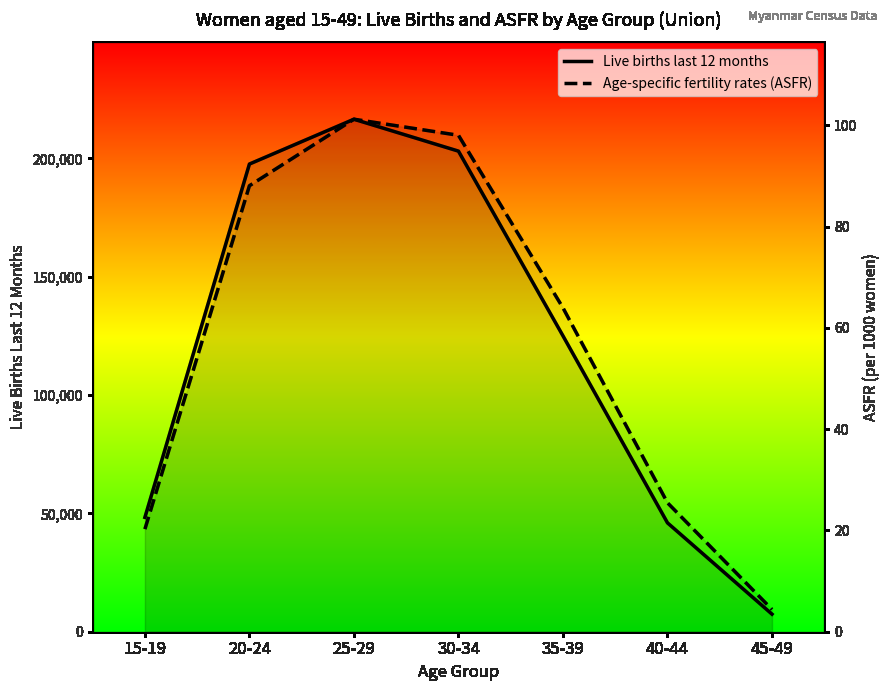

The value of Live births last 12 months at 35-39 is 125045.0. True or false?

True